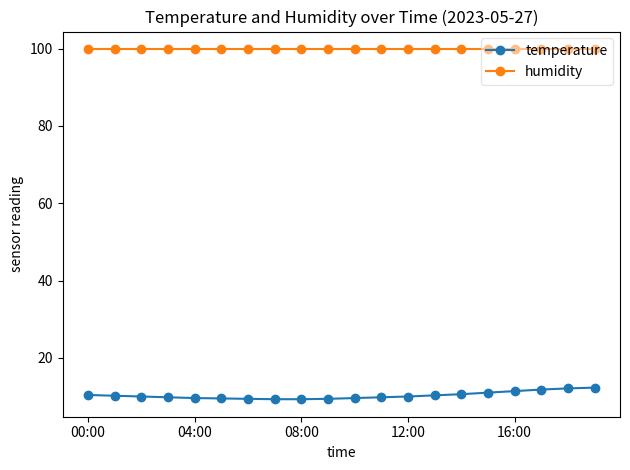

Rank the series by their maximum value, from lowest to highest.

temperature, humidity